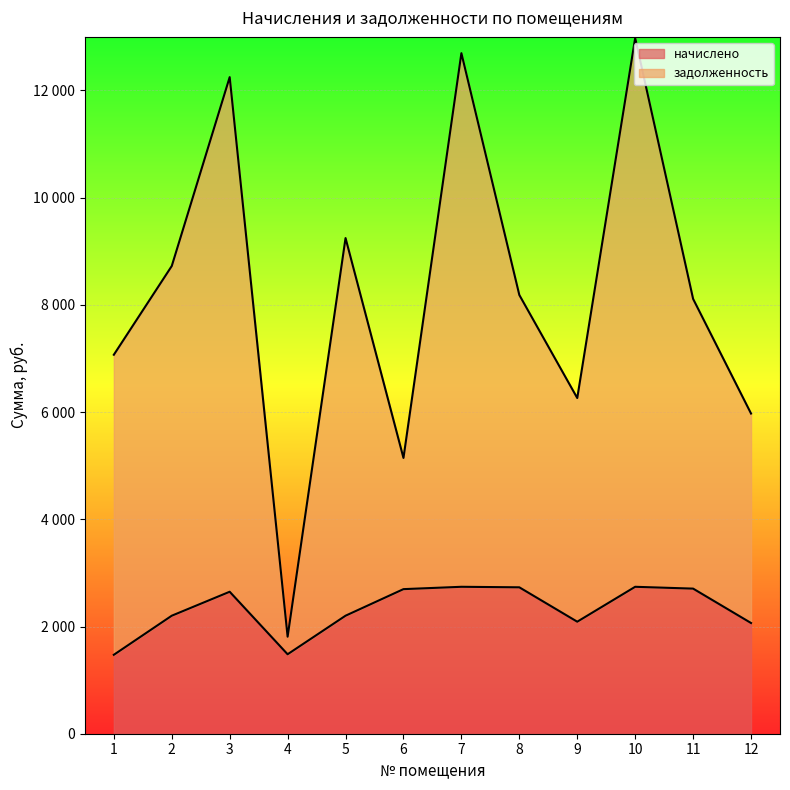

What is the total value across all series at 3?

14898.4